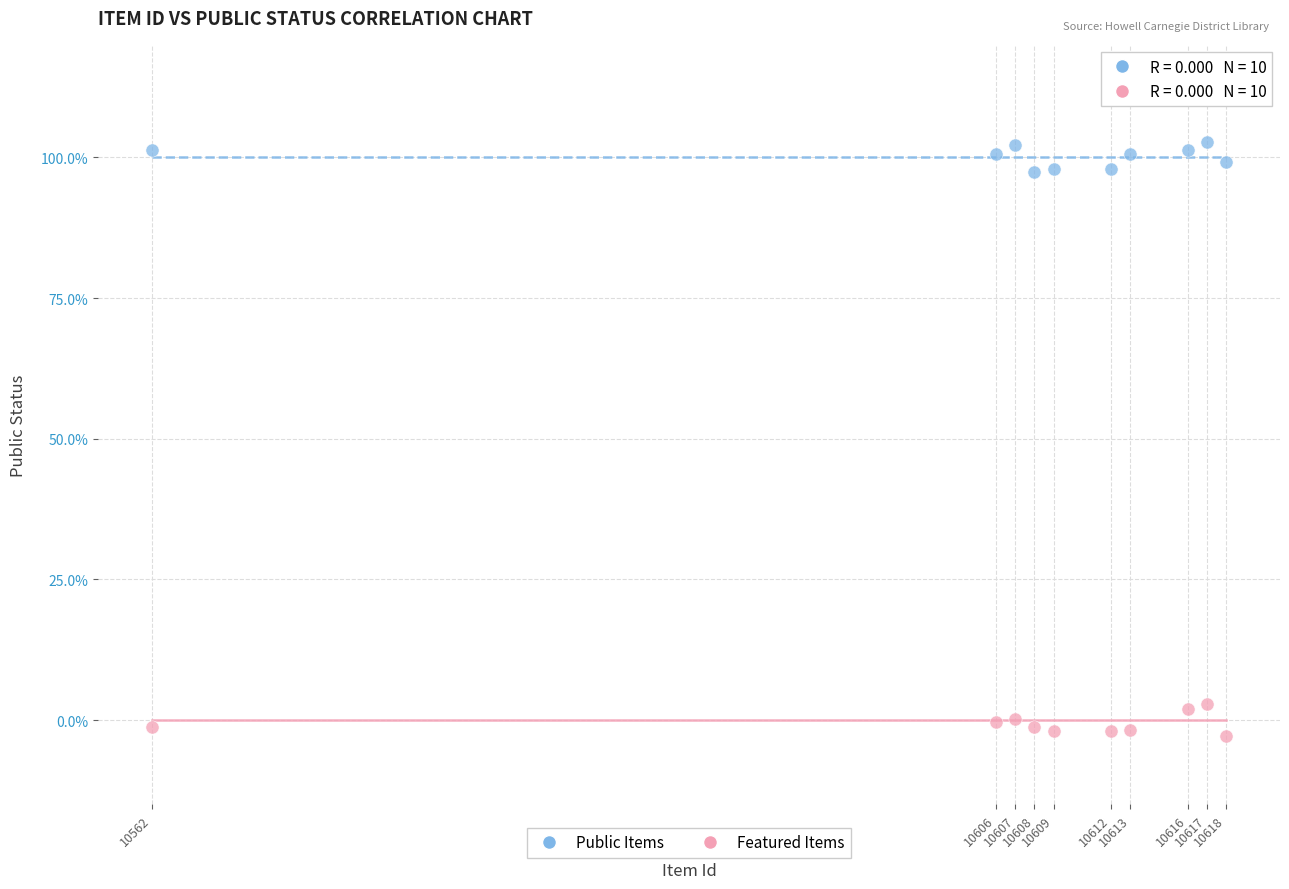

What are all the series names shown in the legend?

Public Items, Featured Items